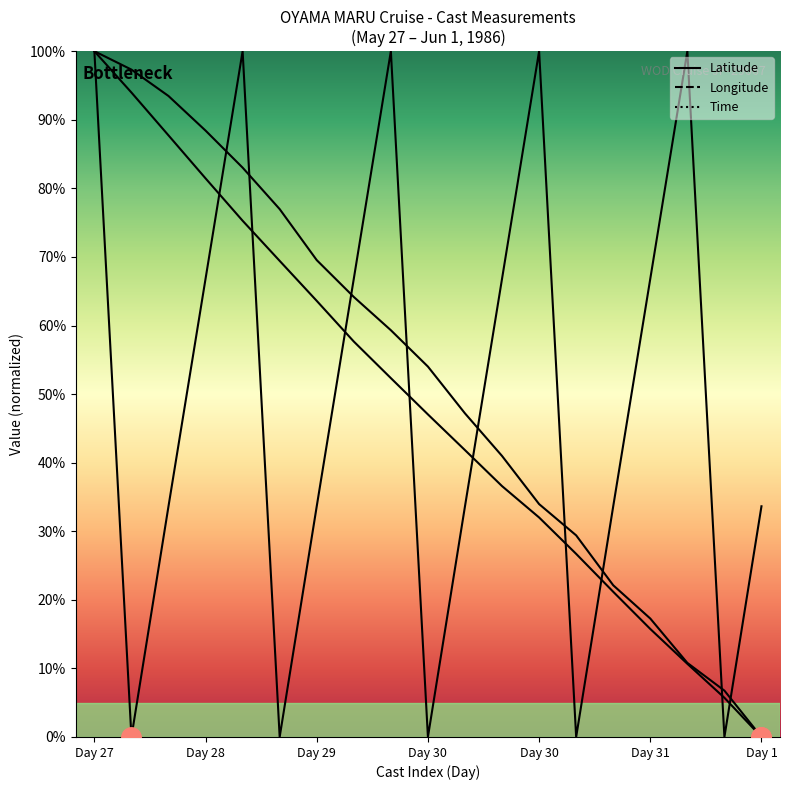

True or false: Longitude and Latitude cross at least once.

False